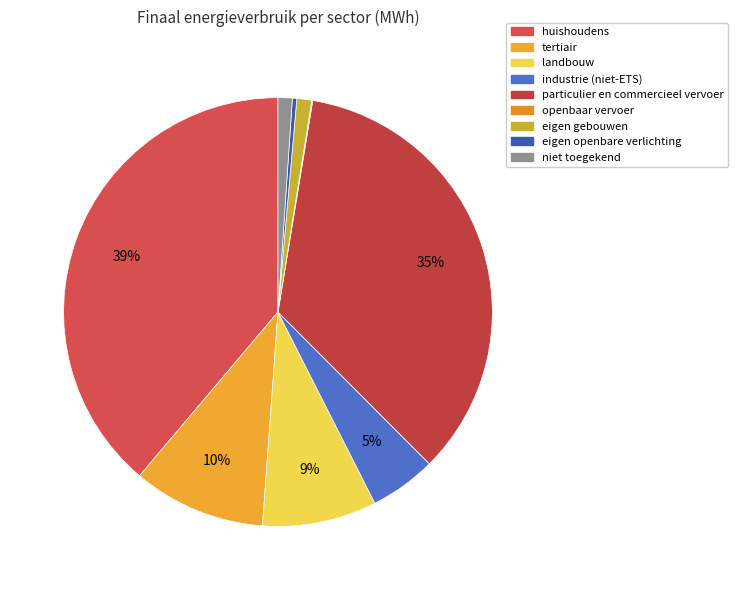

Rank the categories by value from lowest to highest.

openbaar vervoer, eigen openbare verlichting, niet toegekend, eigen gebouwen, industrie (niet-ETS), landbouw, tertiair, particulier en commercieel vervoer, huishoudens